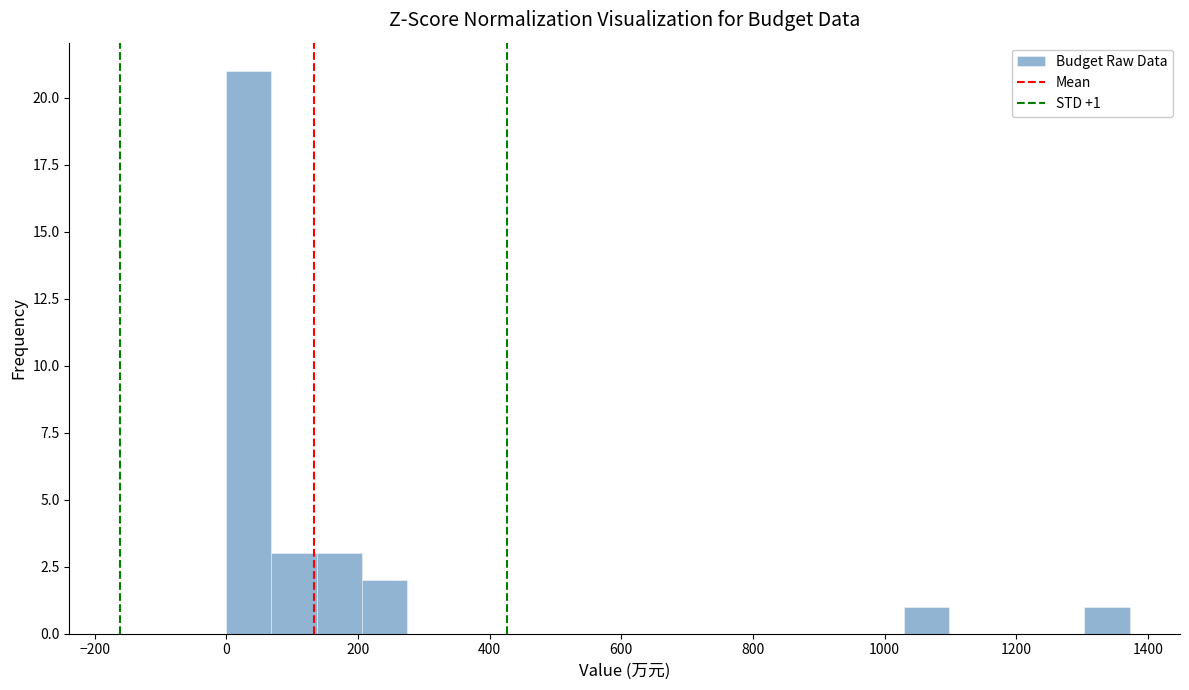

Around what value on the x-axis is the tallest bar? Give the approximate position of its centre, as read against the axis.

40